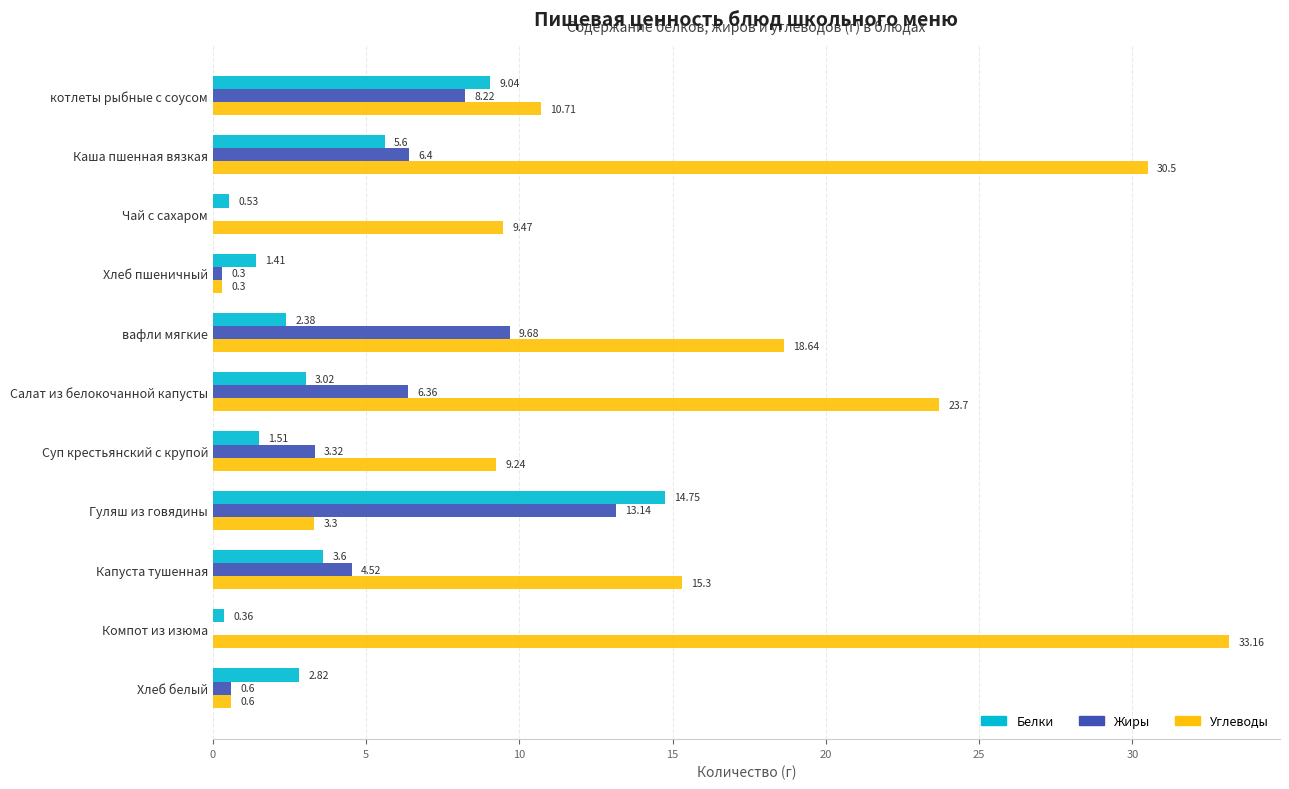

What is the sum of the Жиры values at Хлеб белый and Хлеб пшеничный?

0.9